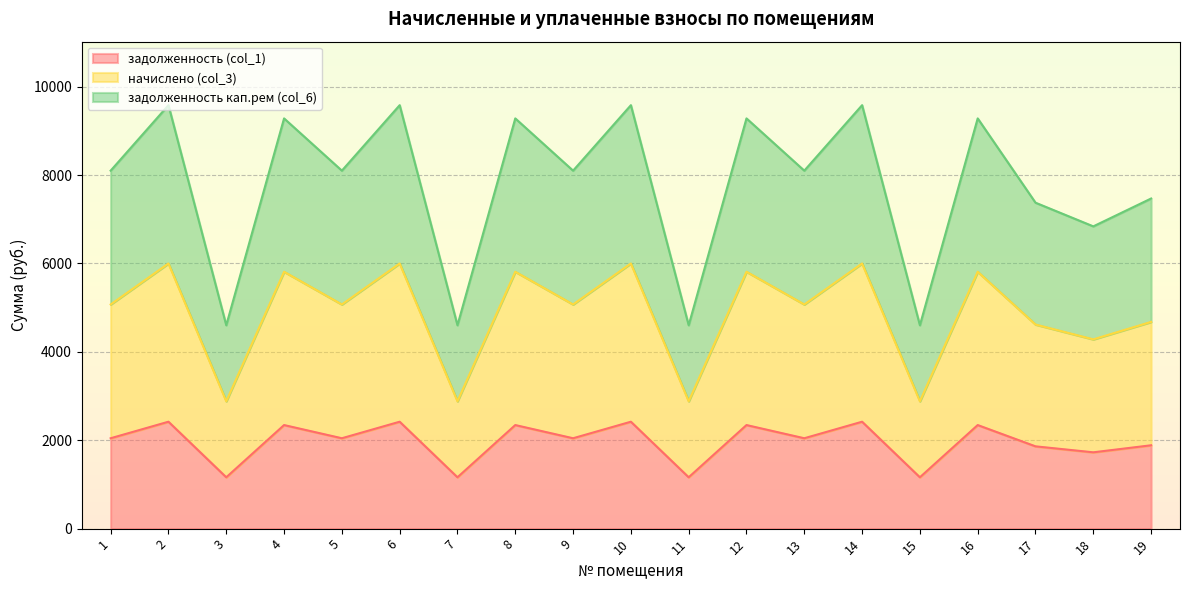

How many data points in задолженность (col_1) are above 2044?

12